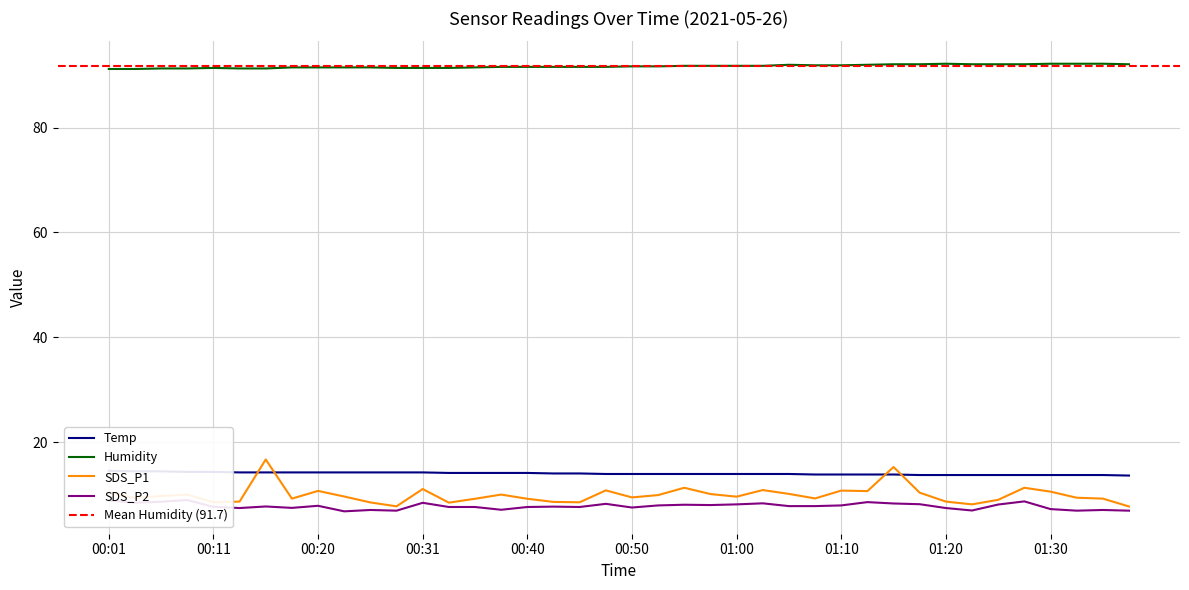

Is the value of Temp at 00:20 greater than the value of SDS_P1 at 01:30?

Yes